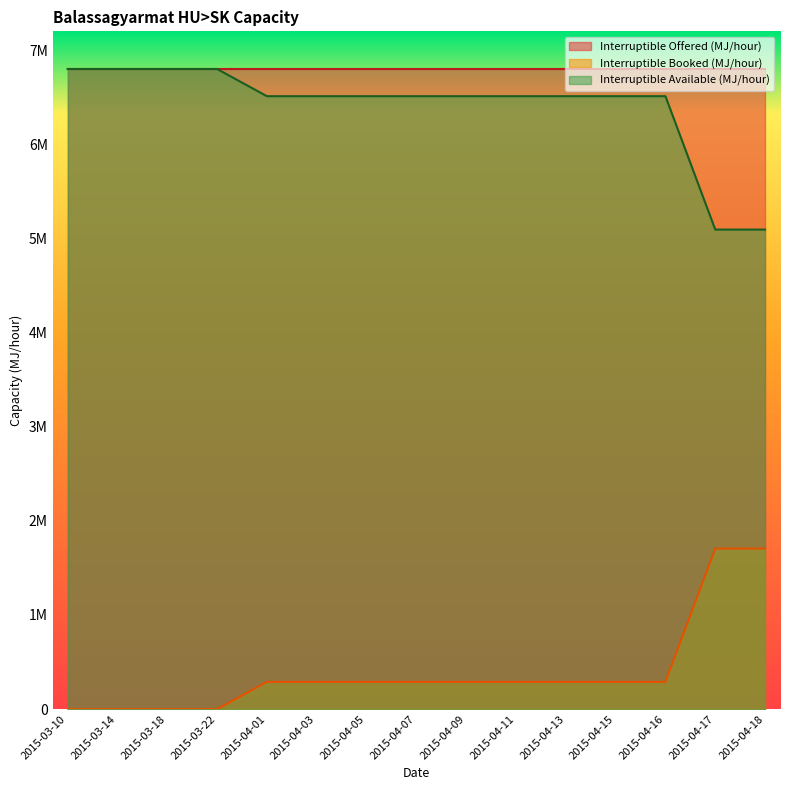

At which category is the sum across all series the highest?

2015-03-10